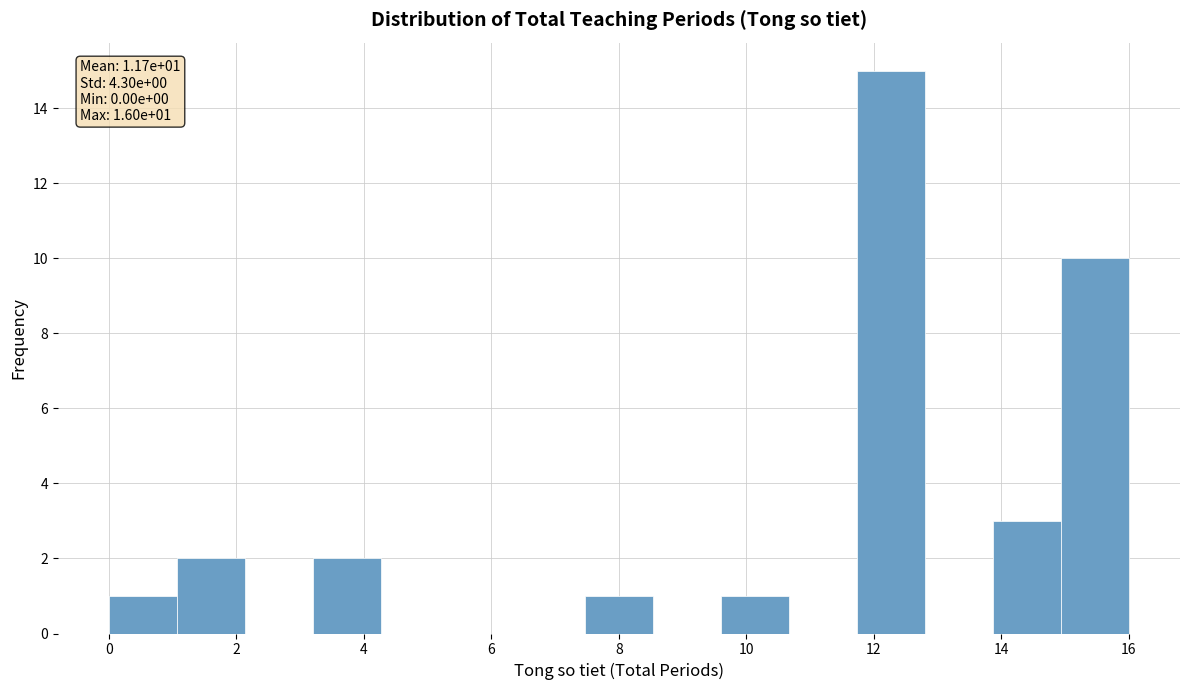

Which range on the x-axis has the tallest bar?

11.8 to 12.8